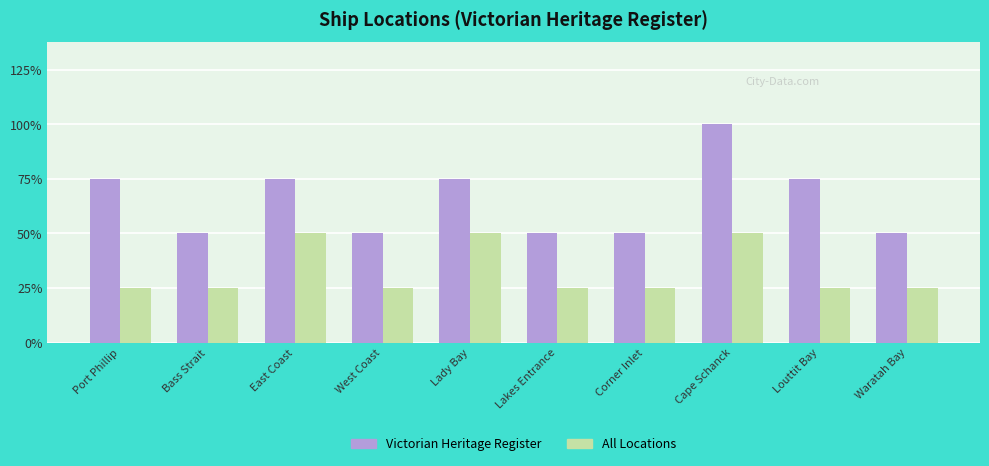

What are all the series names shown in the legend?

Victorian Heritage Register, All Locations